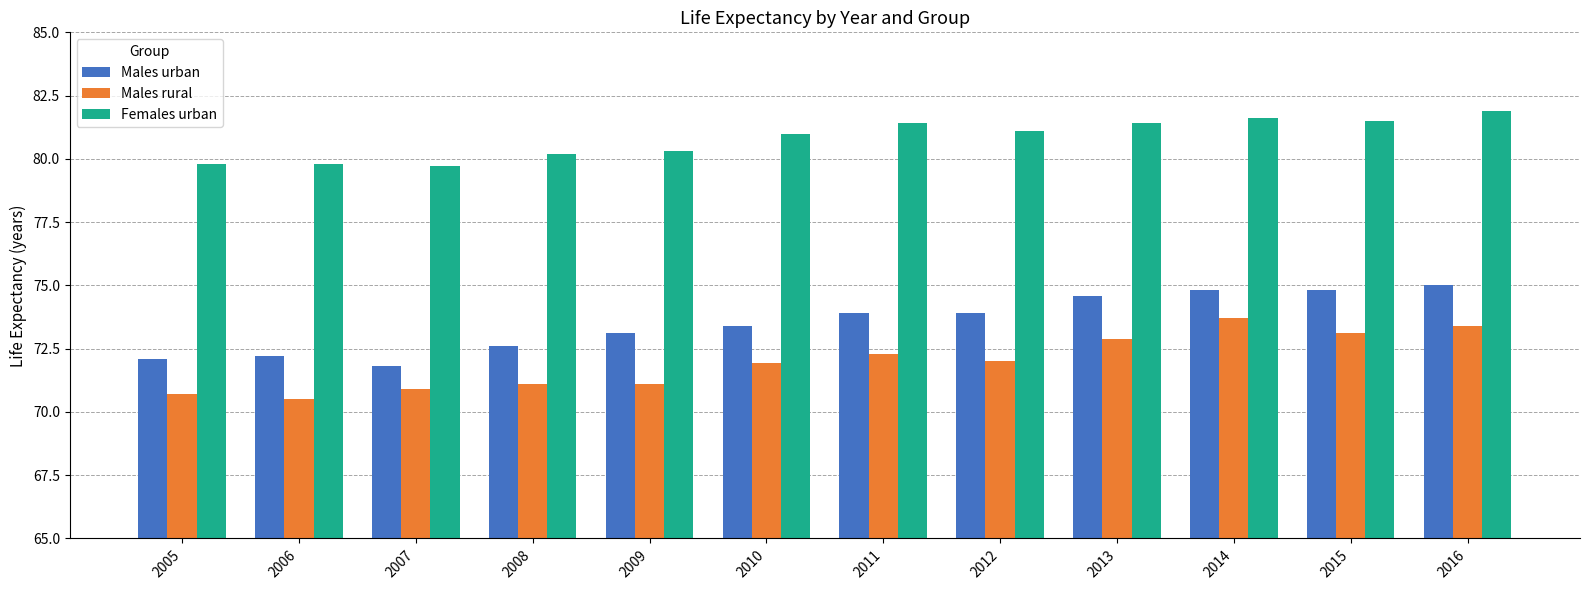

Rank the series by their maximum value, from highest to lowest.

Females urban, Males urban, Males rural